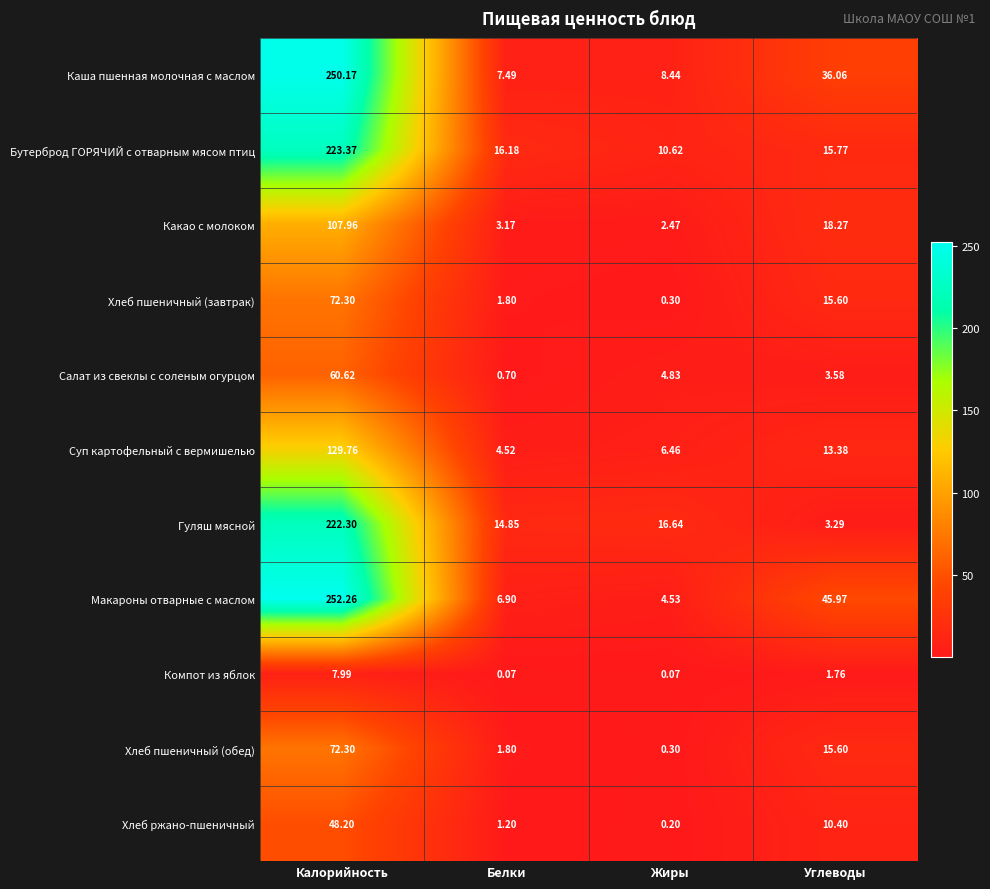

Where does the Бутерброд ГОРЯЧИЙ с отварным мясом птиц series first go above 16?

Калорийность